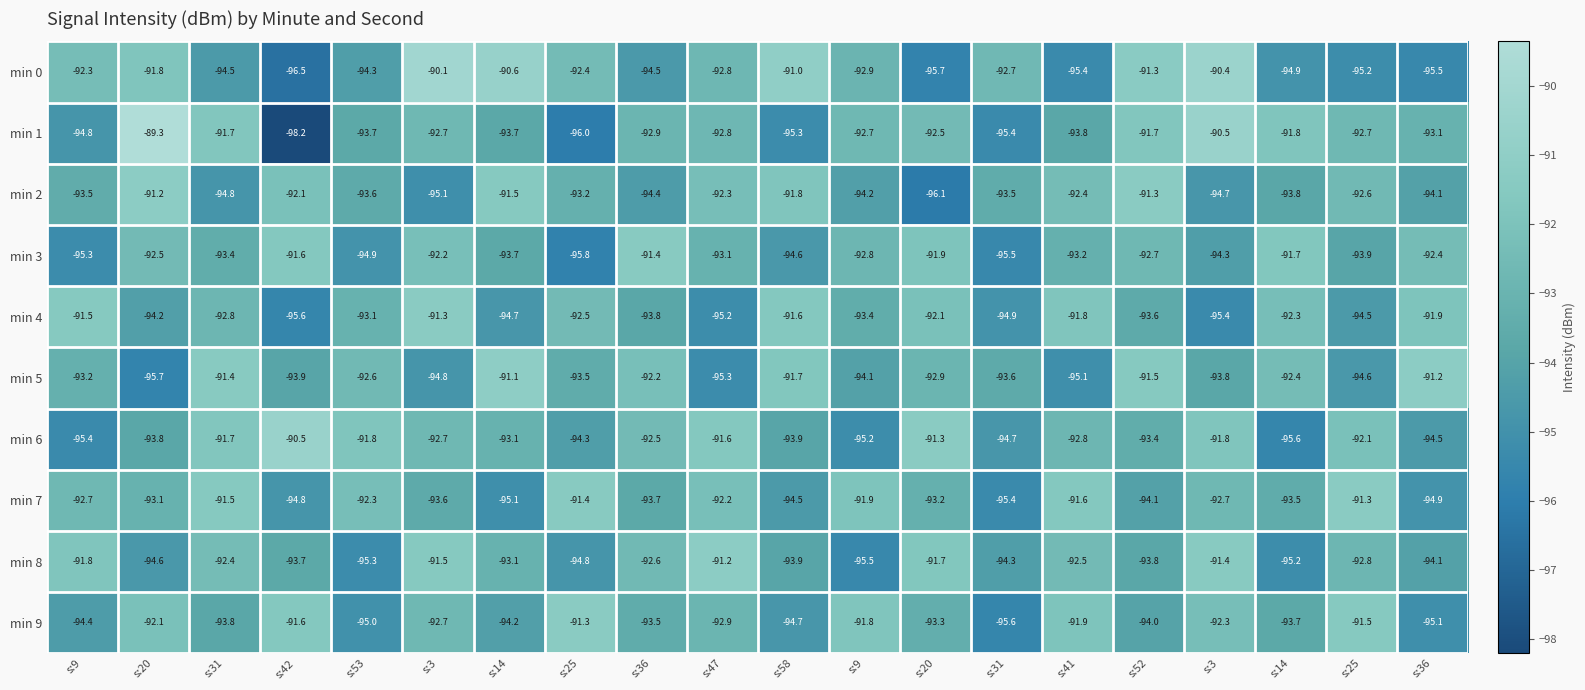

At s:20, list the series in order from smallest to largest.

min 5, min 8, min 4, min 6, min 7, min 3, min 9, min 0, min 2, min 1